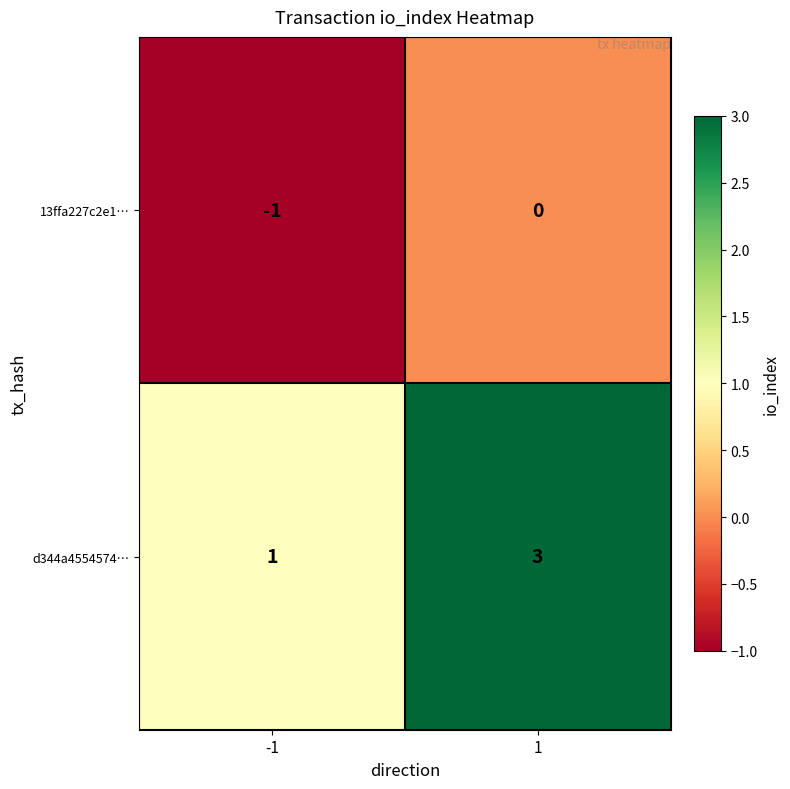

Is the value of 13ffa227c2e1… at -1 greater than the value of d344a4554574… at -1?

No